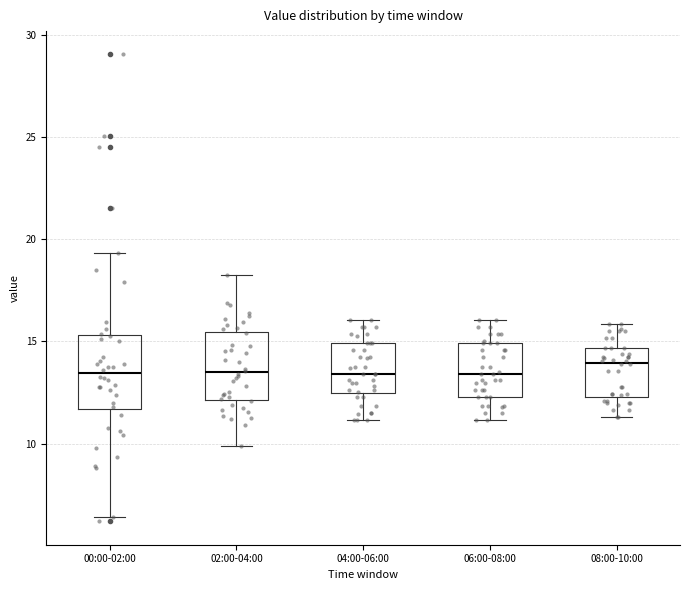

Where does the lower whisker of the box for 00:00-02:00 end on the y-axis? The values are not printed on the chart, so give them approximately, as read against the axis.

6.5